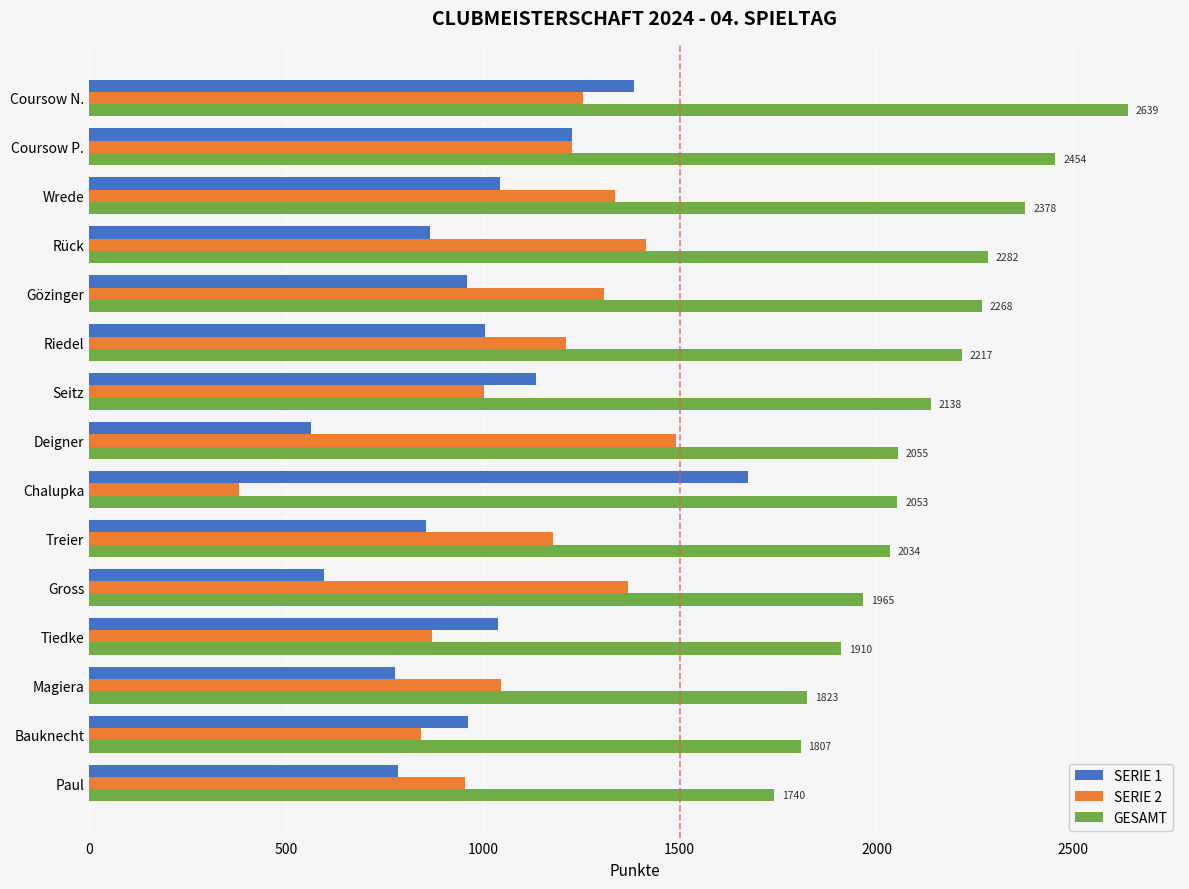

List the series in order of their peak value, lowest first.

SERIE 2, SERIE 1, GESAMT